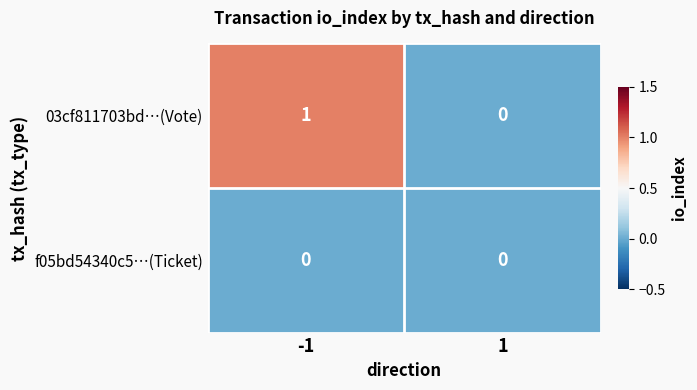

The 03cf811703bd…(Vote) series shows 0 at 1. True or false?

True